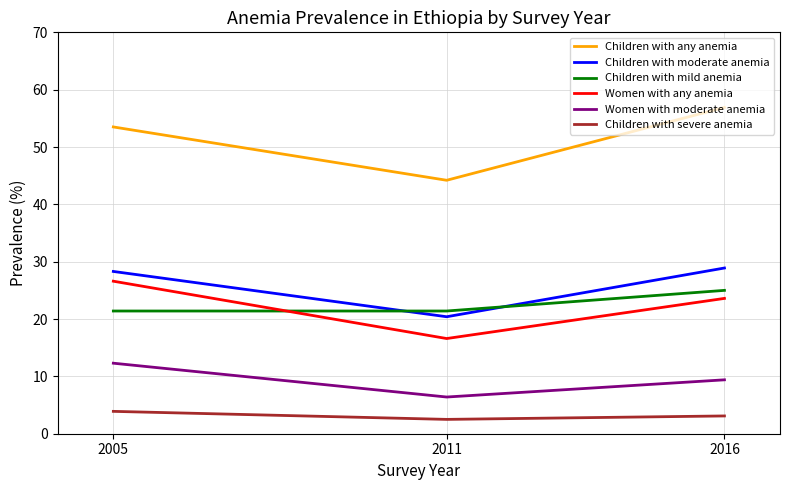

Where is Women with moderate anemia nearest to the value 9?

2016